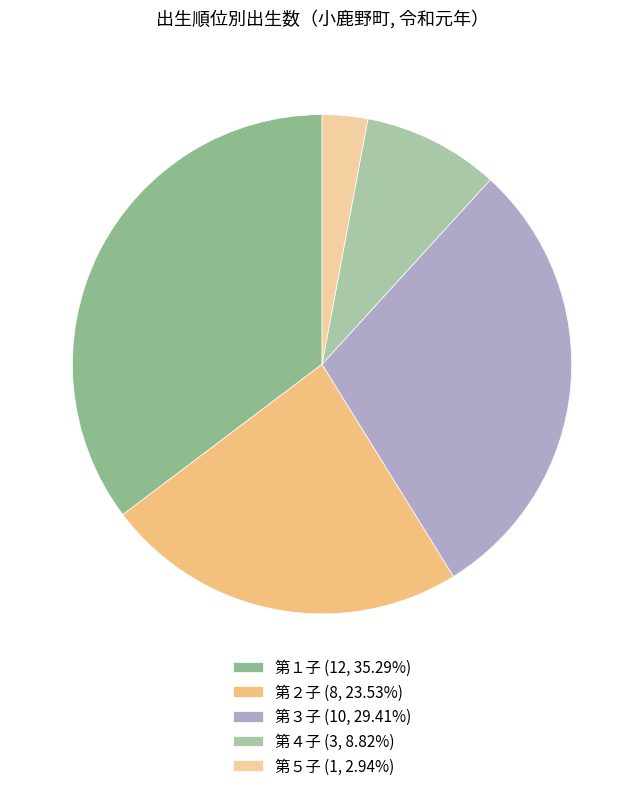

Which slice is the largest?

第１子